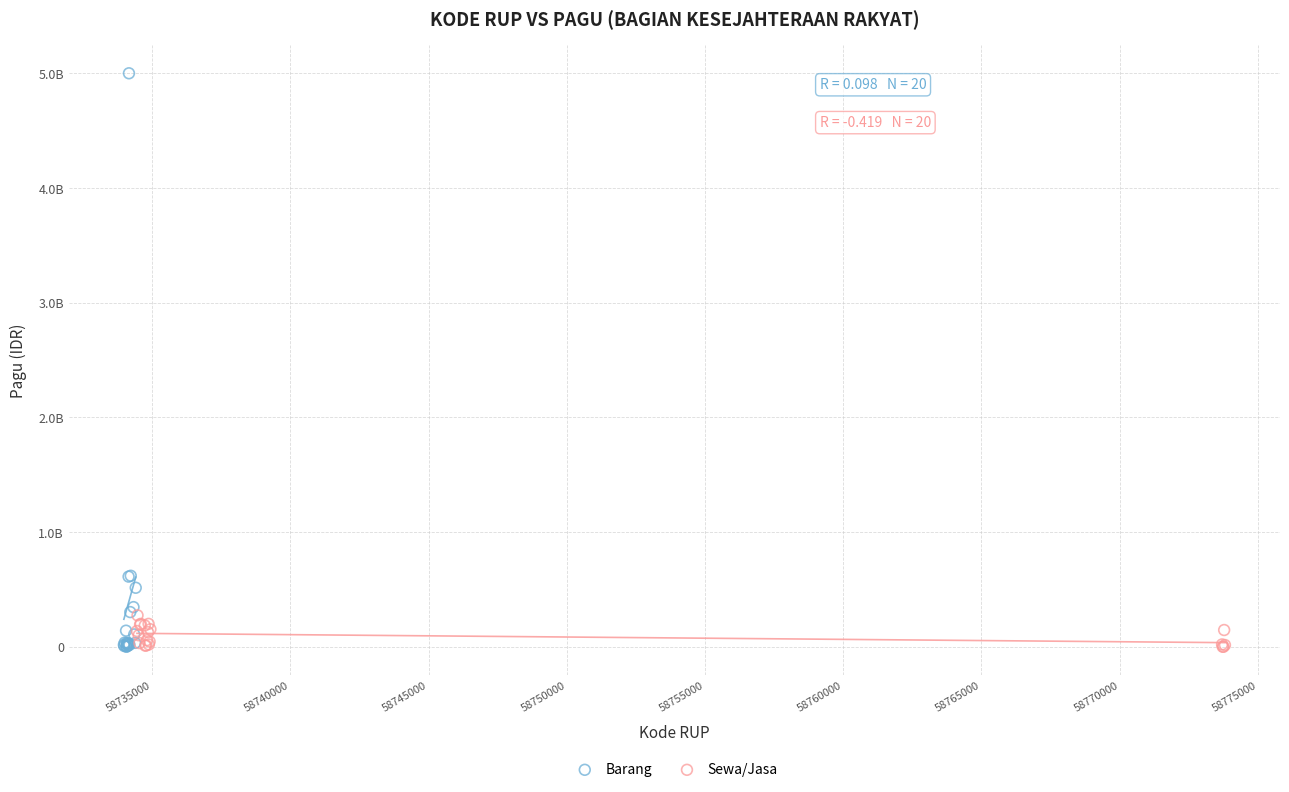

Which series contains the highest Y value?

Barang